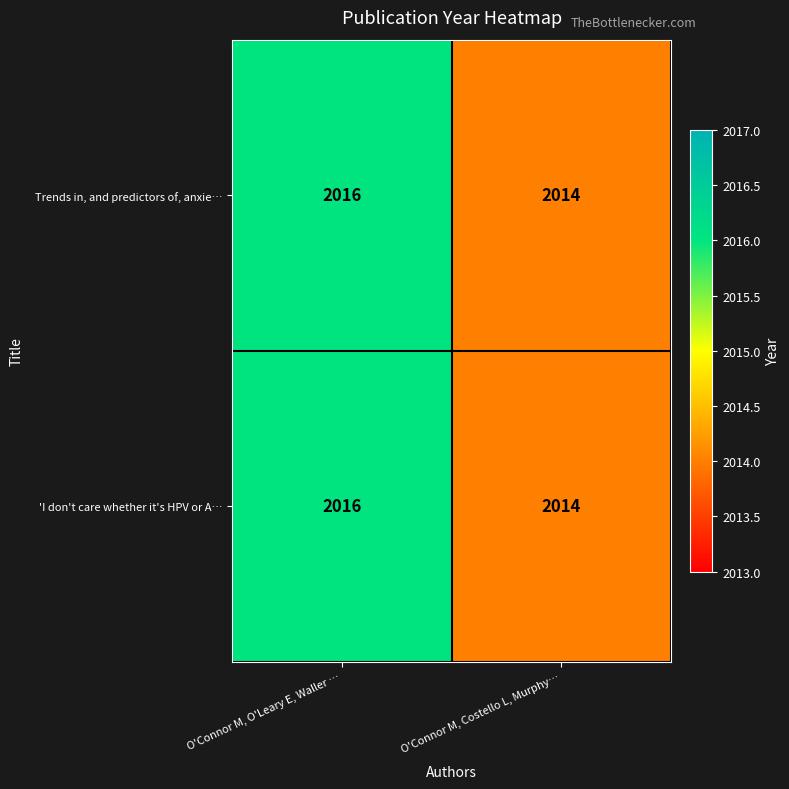

List the labels in order of Trends in, and predictors of, anxie… value, largest first.

O'Connor M, O'Leary E, Waller …, O'Connor M, Costello L, Murphy…